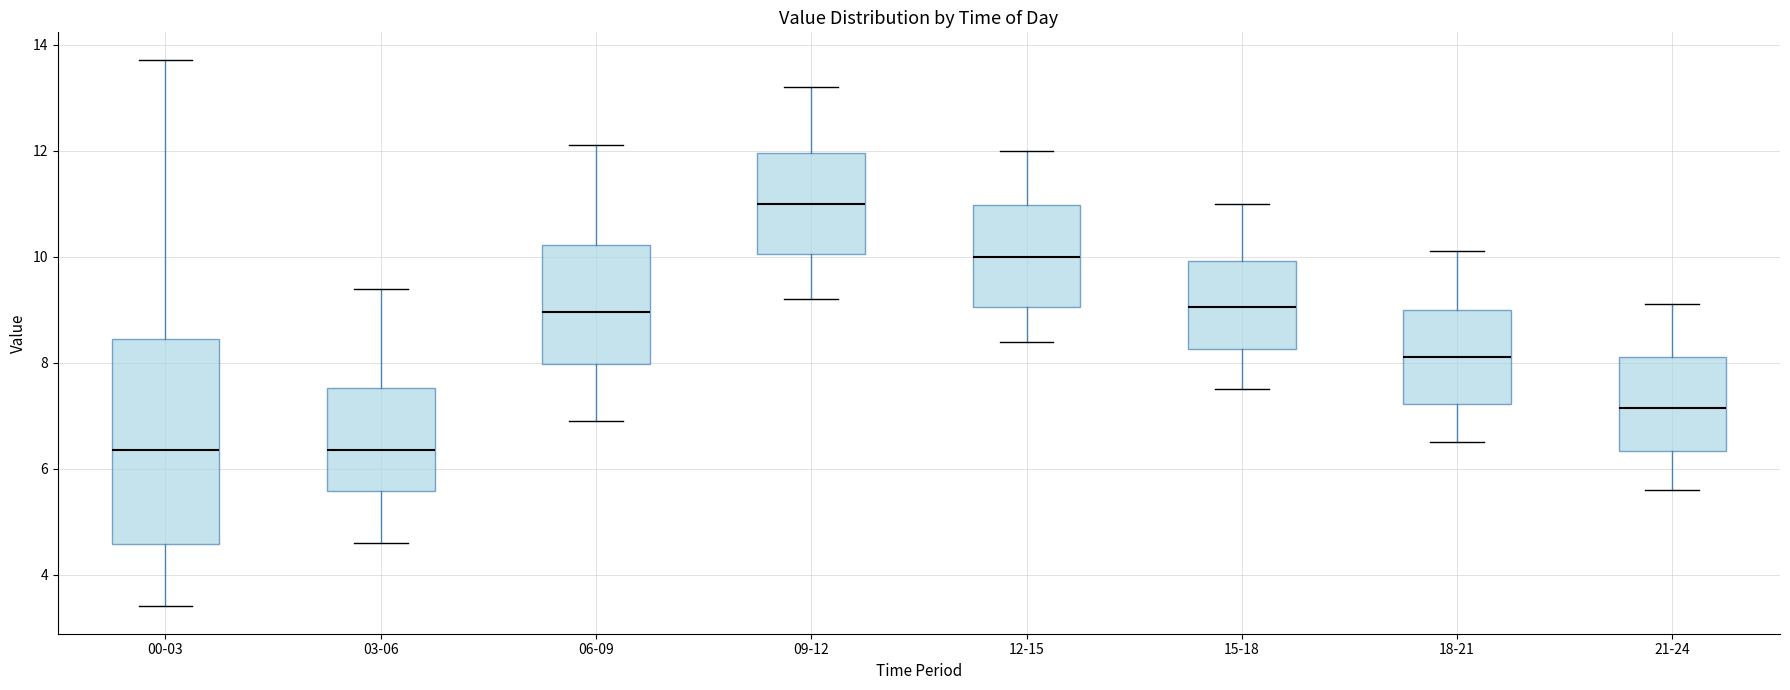

Which box is the tallest, from its lower edge to its upper edge?

00-03